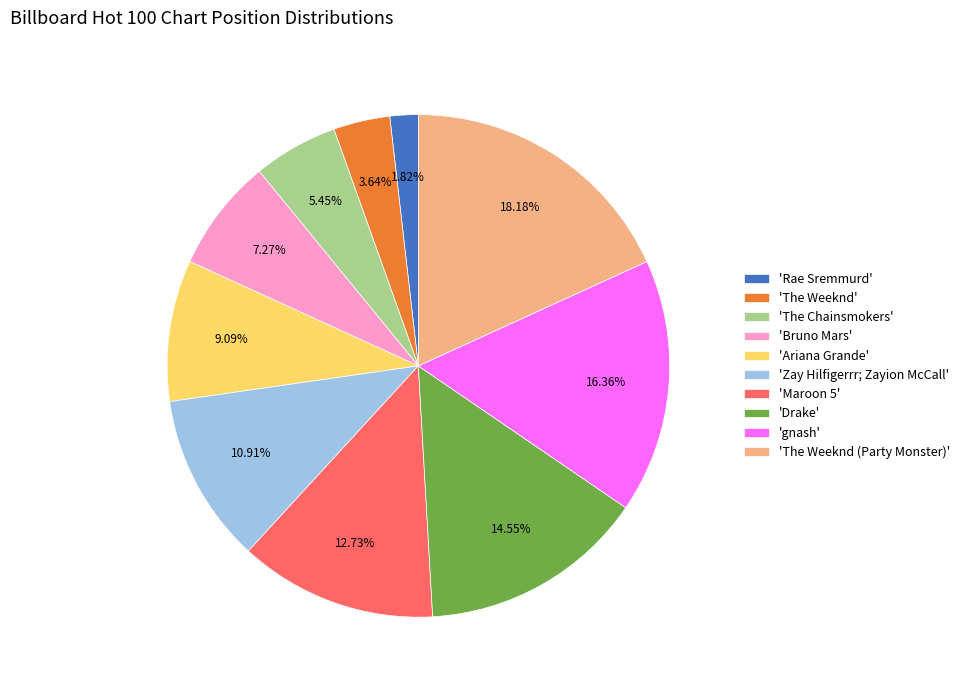

Is there any slice that represents more than half of the pie?

No